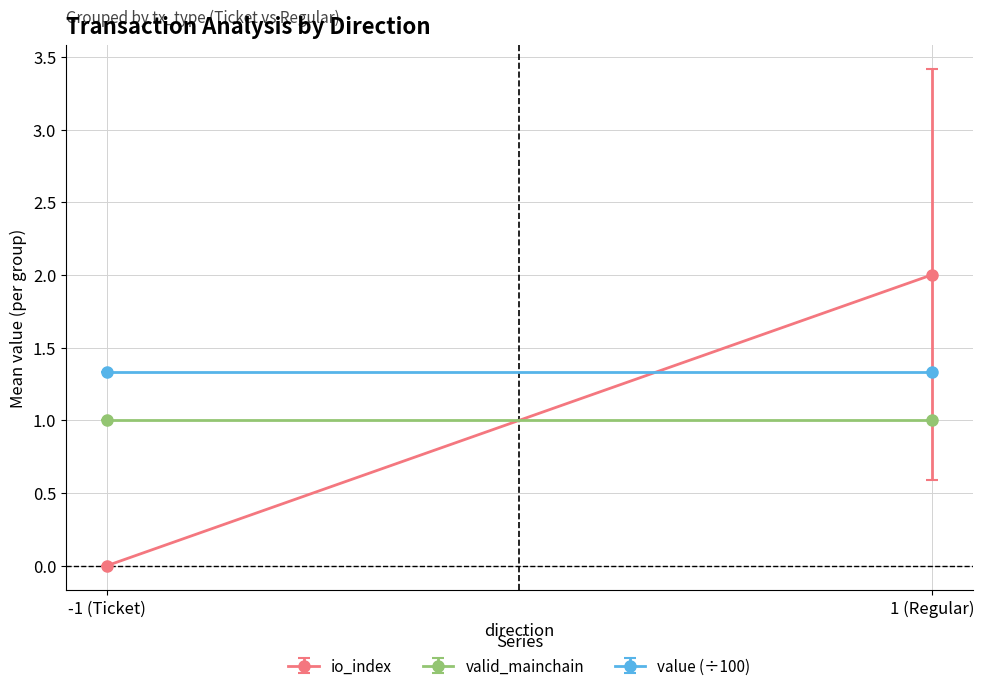

Is it true that Regular equals 1 at 2?

False